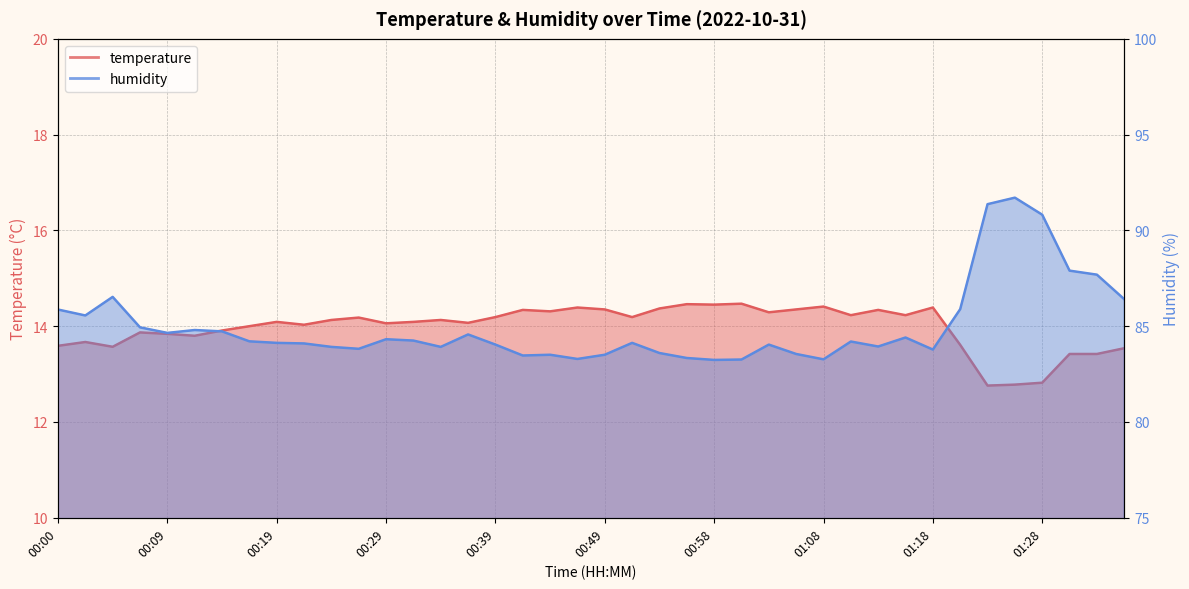

Count the number of categories in the chart.

40